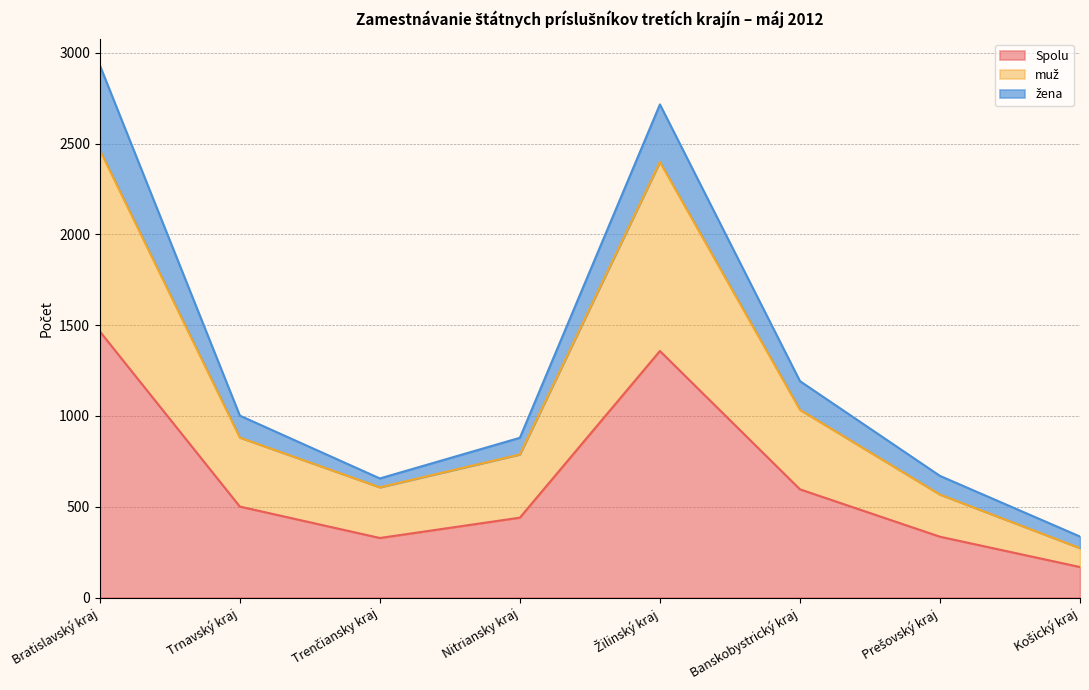

True or false: muž has a value of 778 at Bratislavský kraj.

False